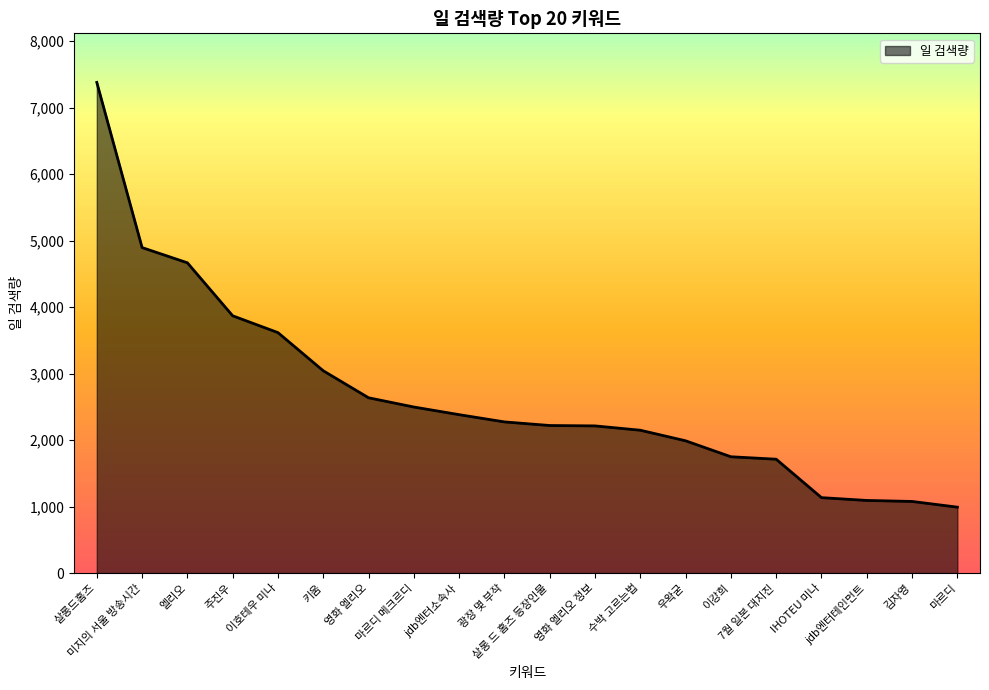

What is the minimum value shown in the chart?

992